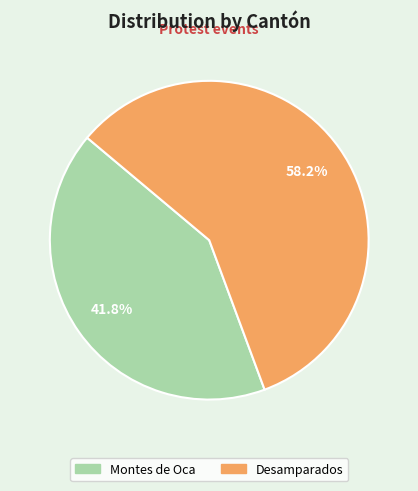

What is the smallest slice in the pie chart?

Montes de Oca